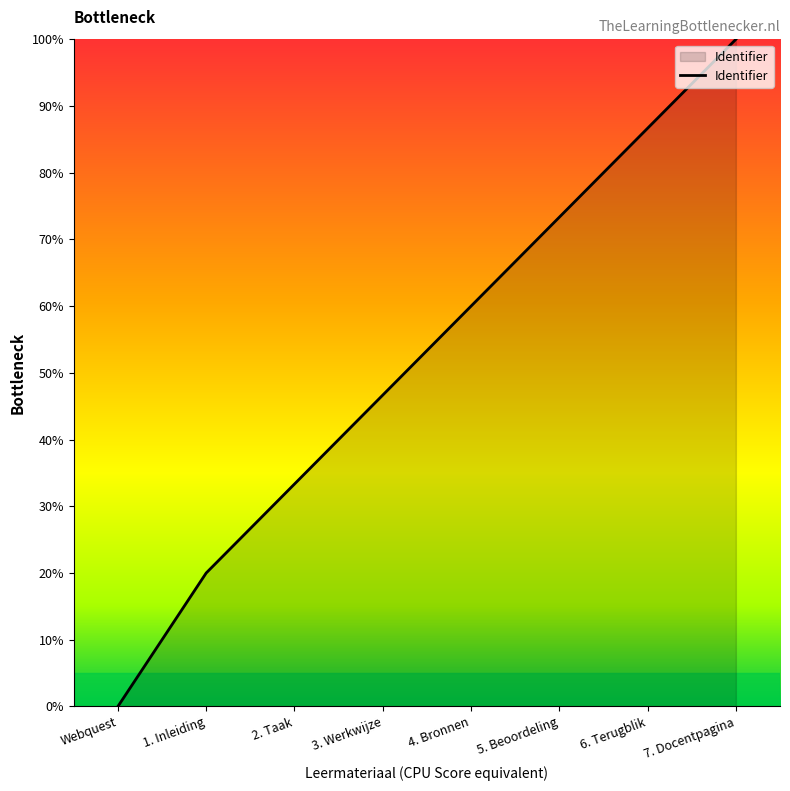

What is the sum of the values at 1. Inleiding and 2. Taak?

53.3